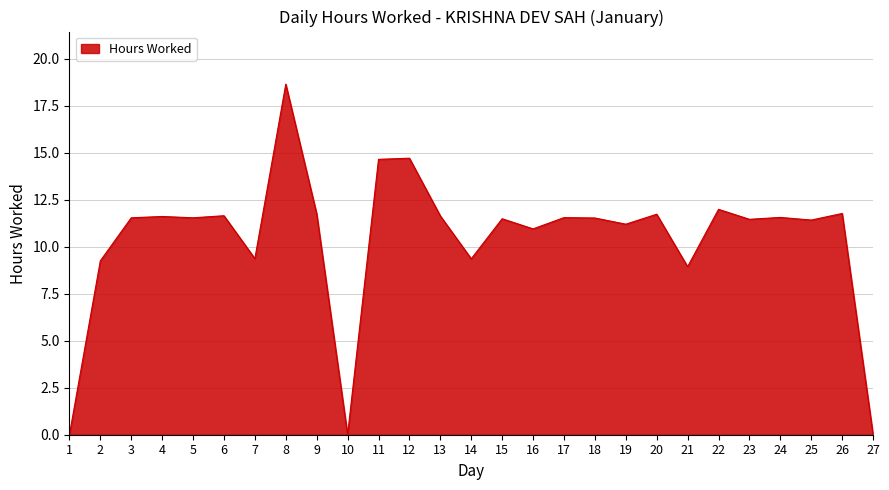

At which category does the chart reach its peak across all series?

8